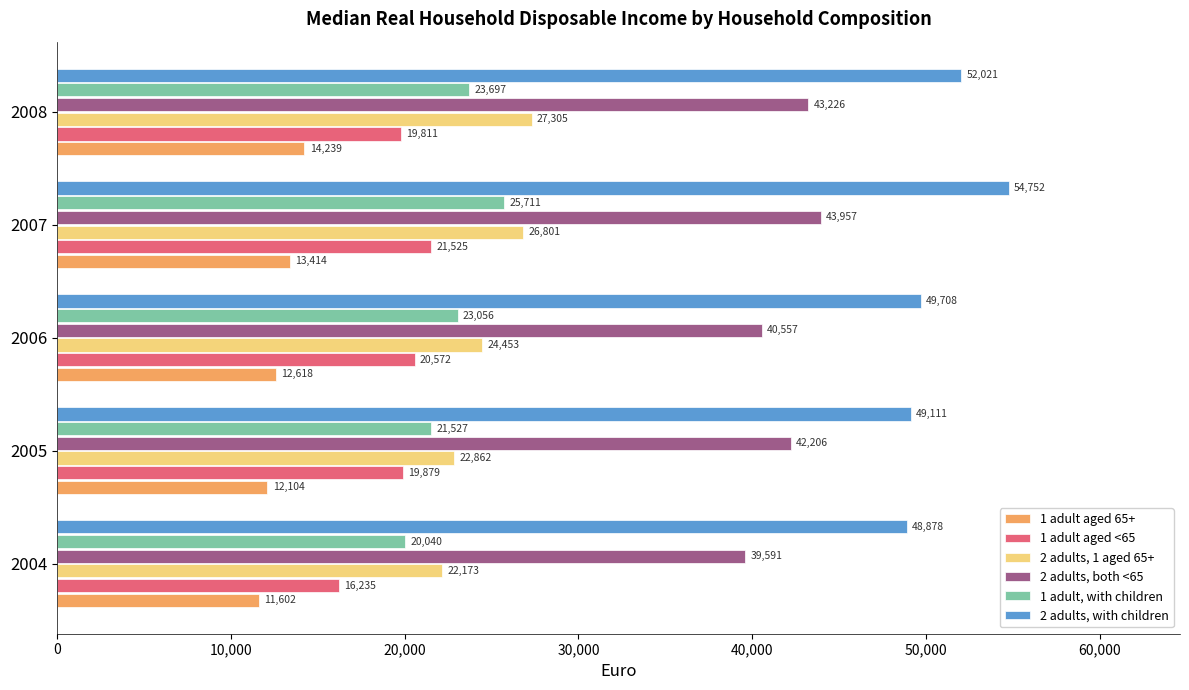

At how many categories does at least one series exceed 11907?

5